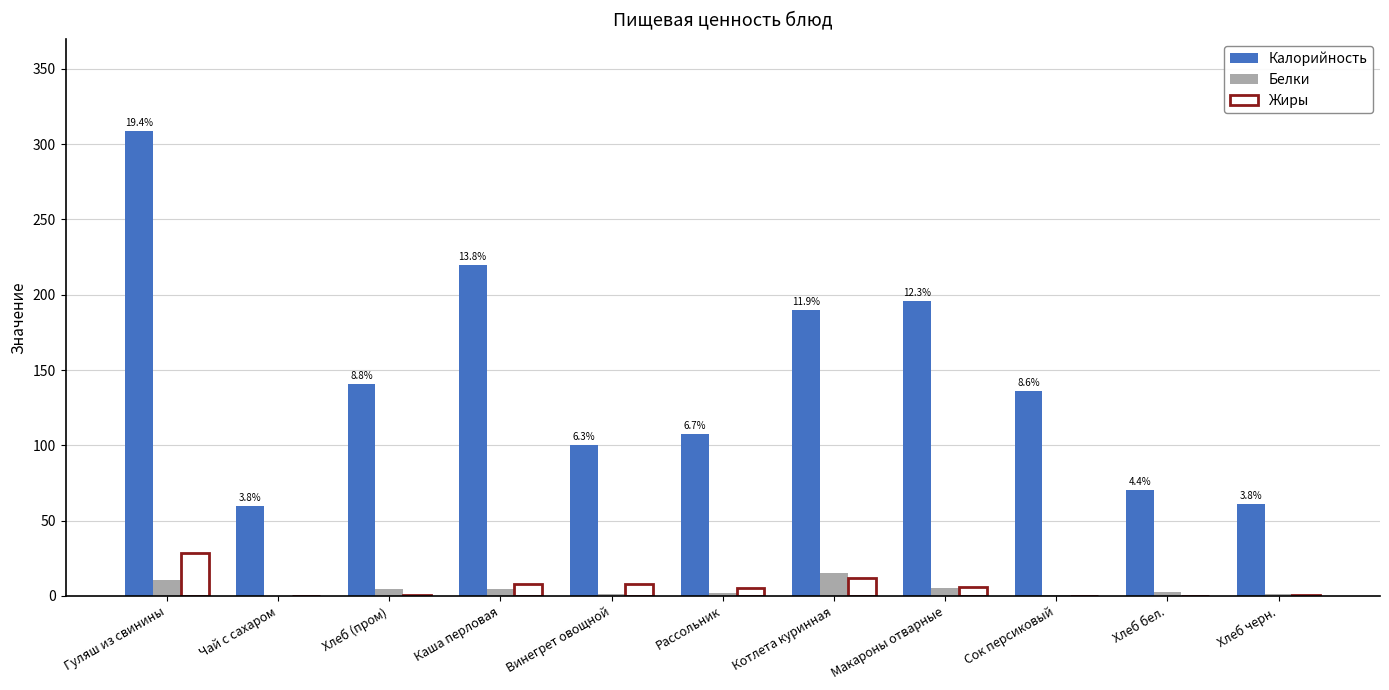

The value of Калорийность at Каша перловая is 220.0. True or false?

True